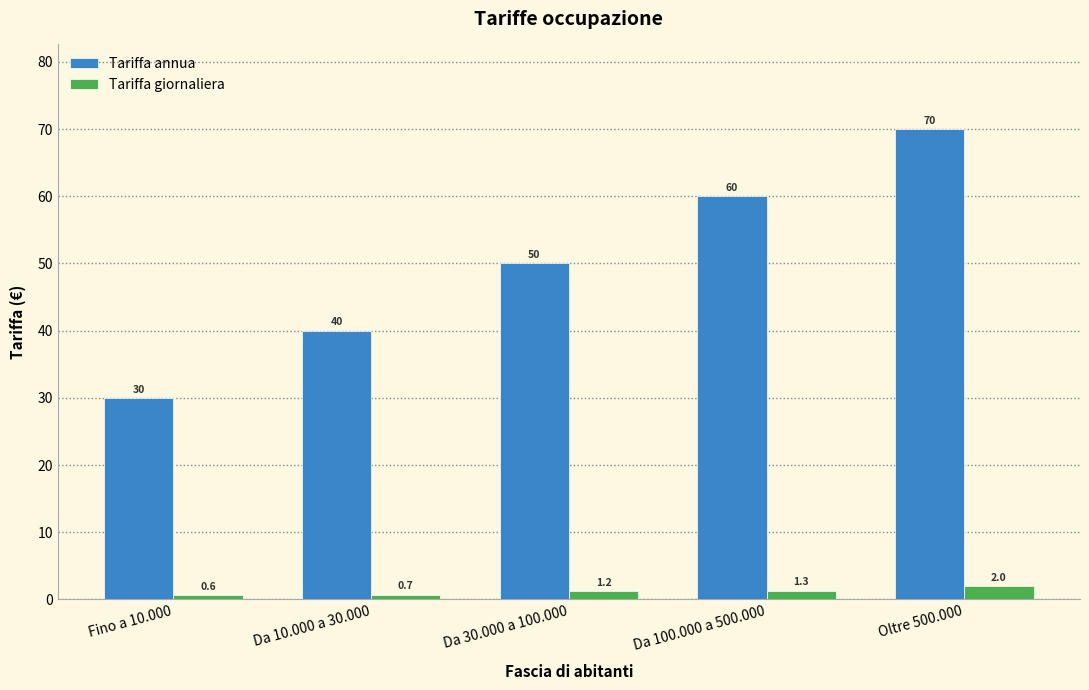

Reading left to right, extract all data points from this chart.

Tariffa annua: Fino a 10.000=30.0	Da 10.000 a 30.000=40.0	Da 30.000 a 100.000=50.0	Da 100.000 a 500.000=60.0	Oltre 500.000=70.0
Tariffa giornaliera: Fino a 10.000=0.6	Da 10.000 a 30.000=0.7	Da 30.000 a 100.000=1.2	Da 100.000 a 500.000=1.3	Oltre 500.000=2.0